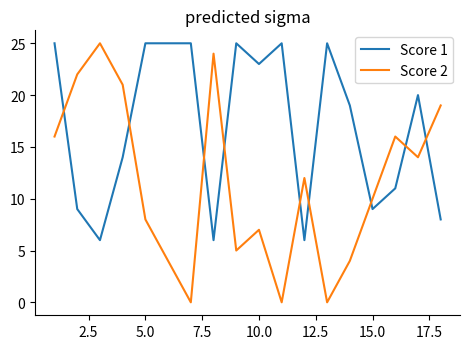

Which series has the widest spread of values?

Score 2